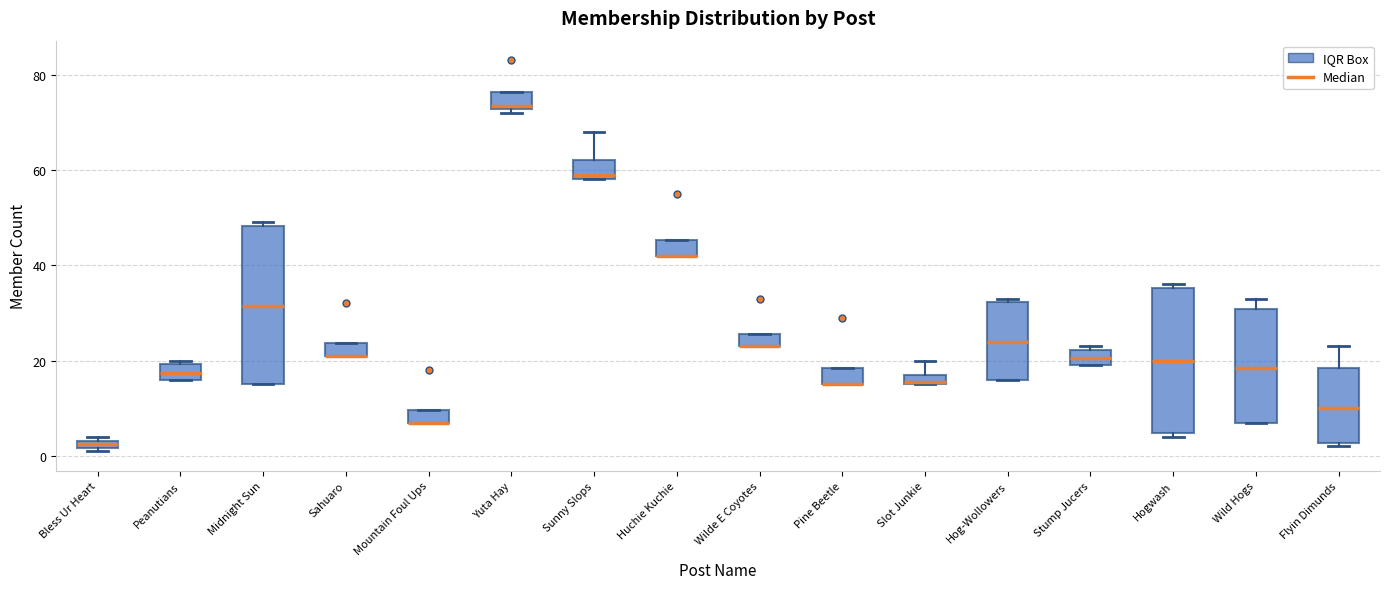

Where is the upper edge of the box for Sunny Slops on the y-axis? The values are not printed on the chart, so give them approximately, as read against the axis.

62